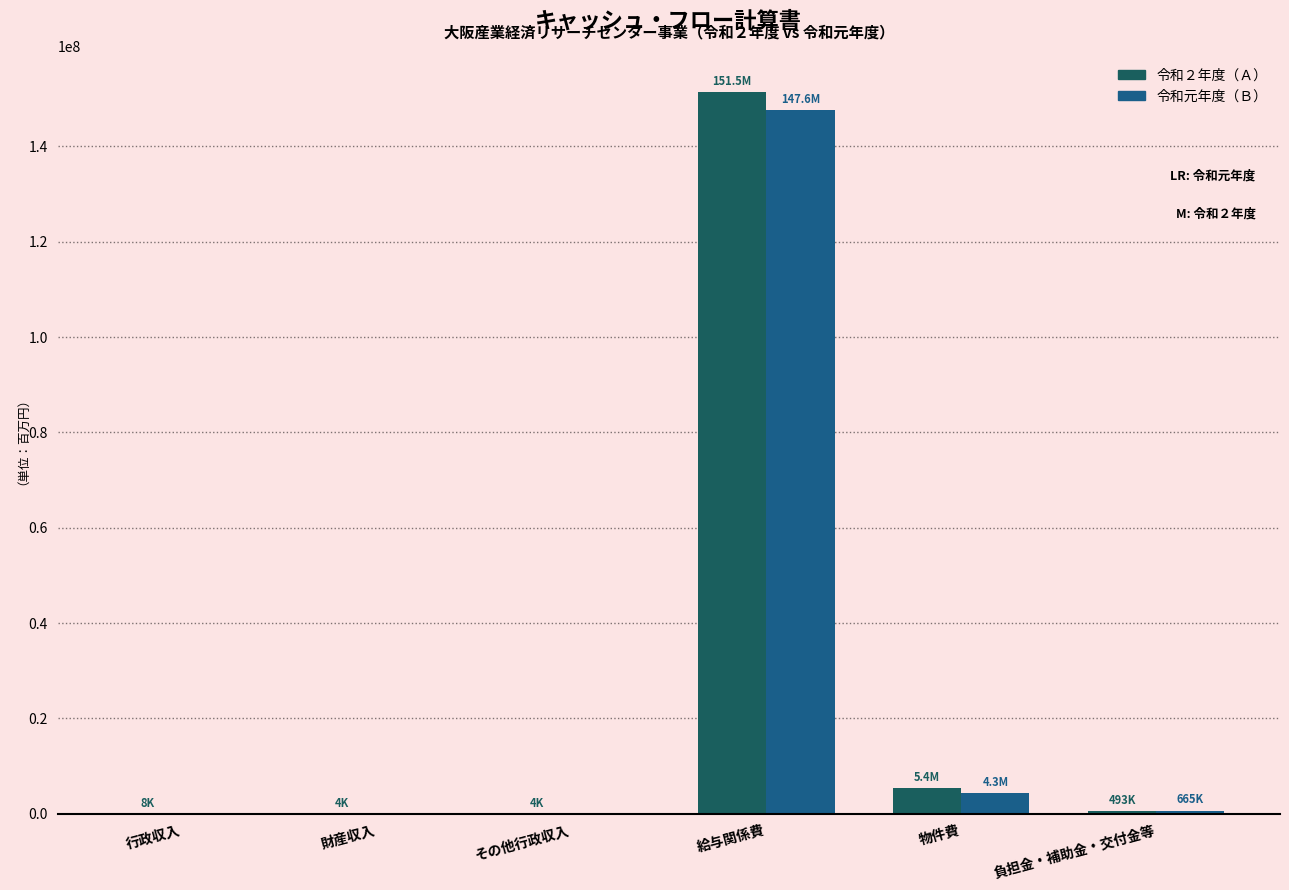

Count the number of categories in the chart.

6